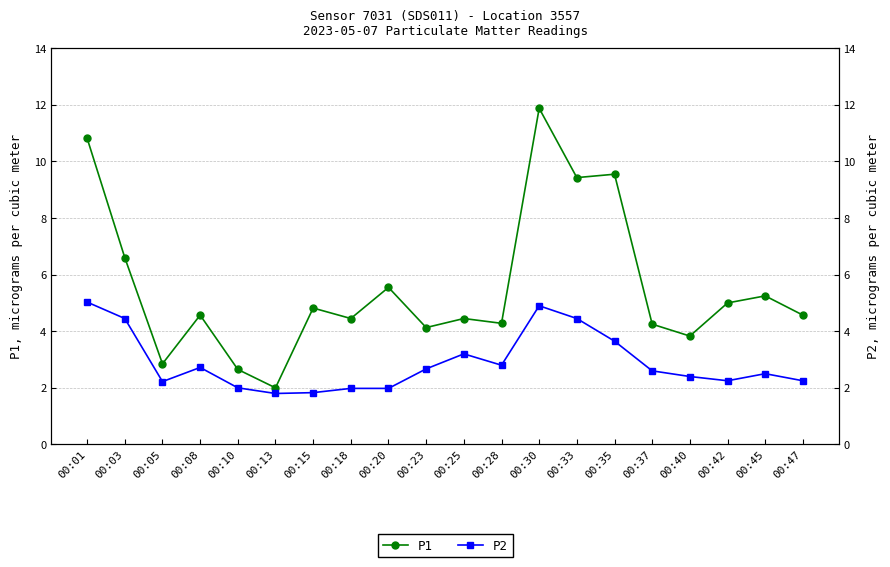

Reading right to left, list all the values displayed in this chart.

P1: 4.6	5.2	5.0	3.8	4.2	9.6	9.4	11.9	4.3	4.5	4.1	5.5	4.5	4.8	2.0	2.6	4.6	2.9	6.6	10.8
P2: 2.2	2.5	2.2	2.4	2.6	3.6	4.5	4.9	2.8	3.2	2.7	2.0	2.0	1.8	1.8	2.0	2.7	2.2	4.5	5.0